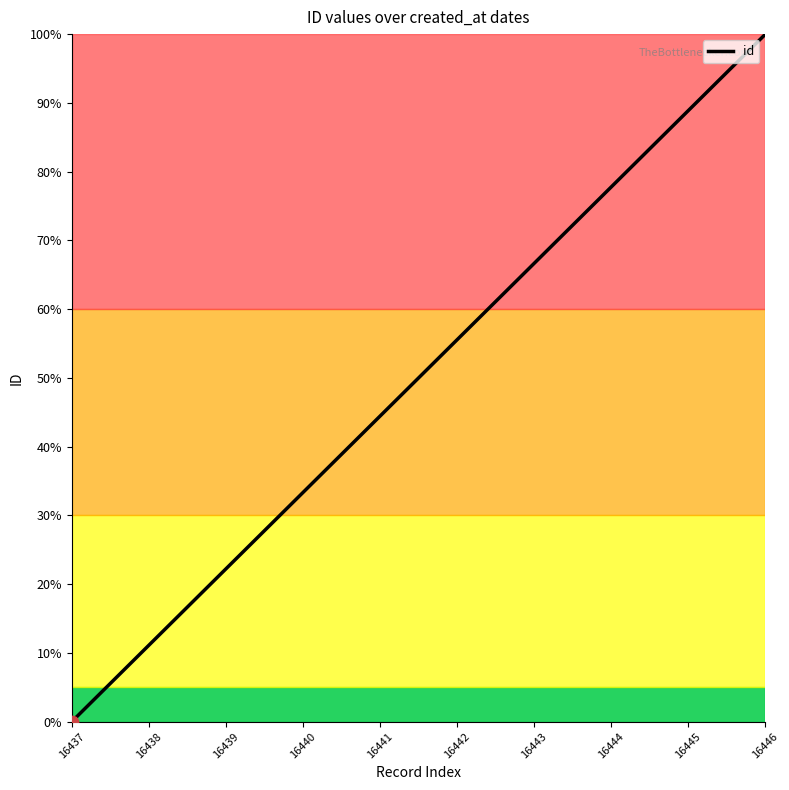

What is the ratio of the value at 16439 to the value at 16444?

0.3